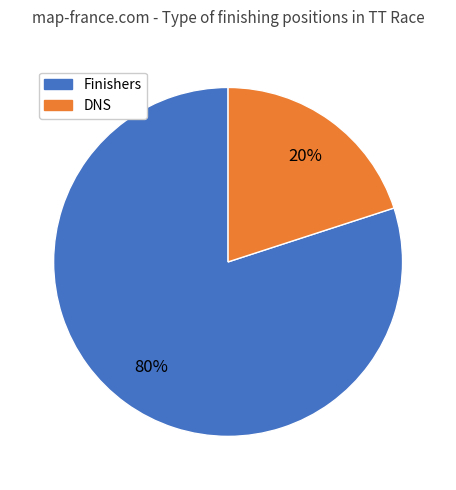

How many slices are in this pie chart?

2